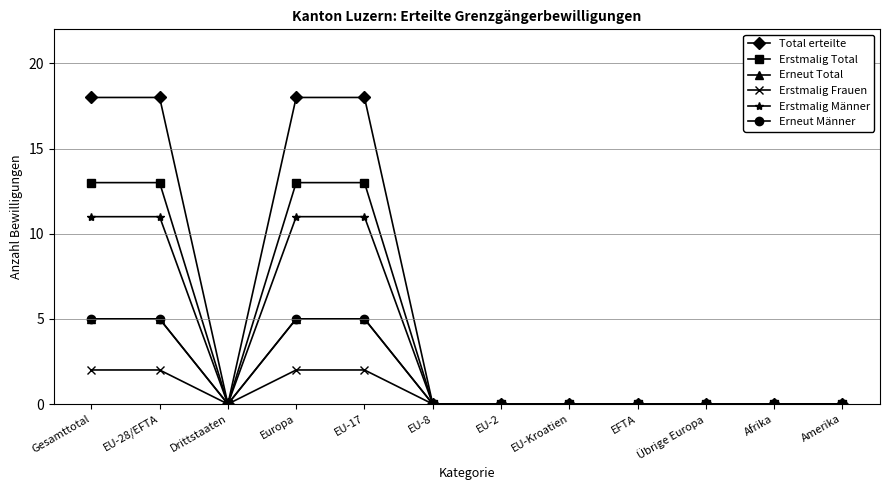

Between EU-2 and Afrika, which series saw the biggest shift?

Total erteilte